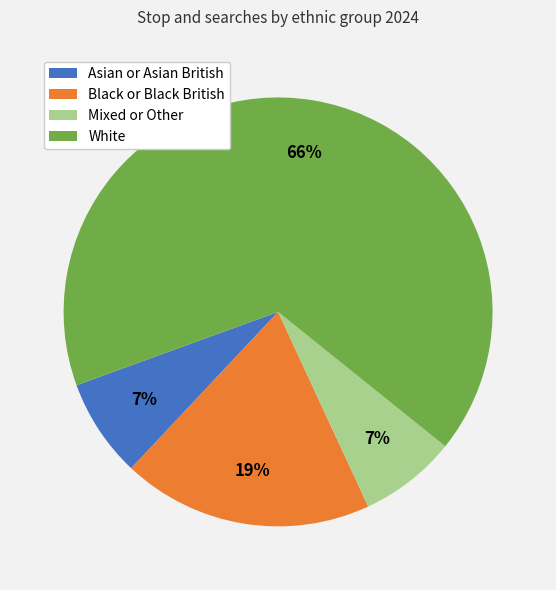

The Asian or Asian British slice represents 1% of the pie. True or false?

False